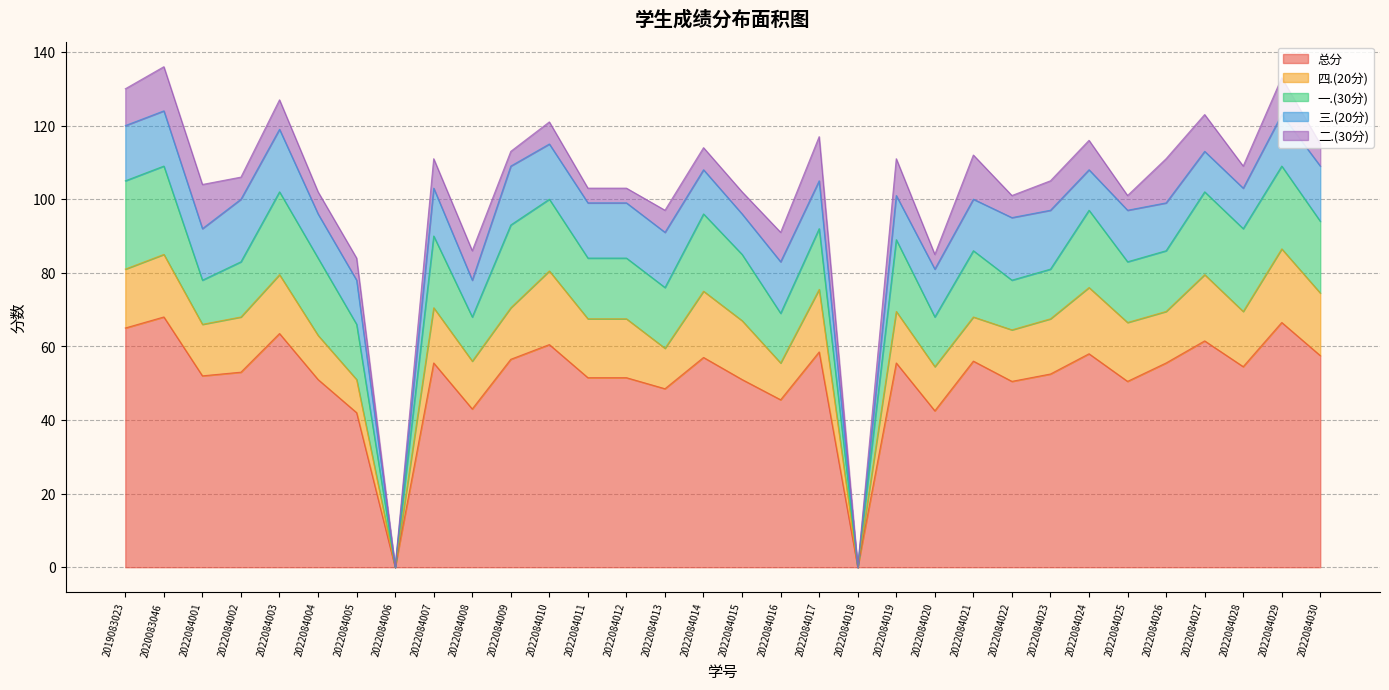

What is the difference between the maximum and minimum values in the 四.(20分) series?

20.0